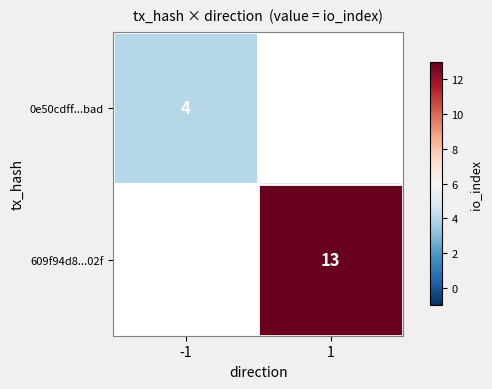

Is it true that 0e50cdff...bad equals 4 at -1?

True